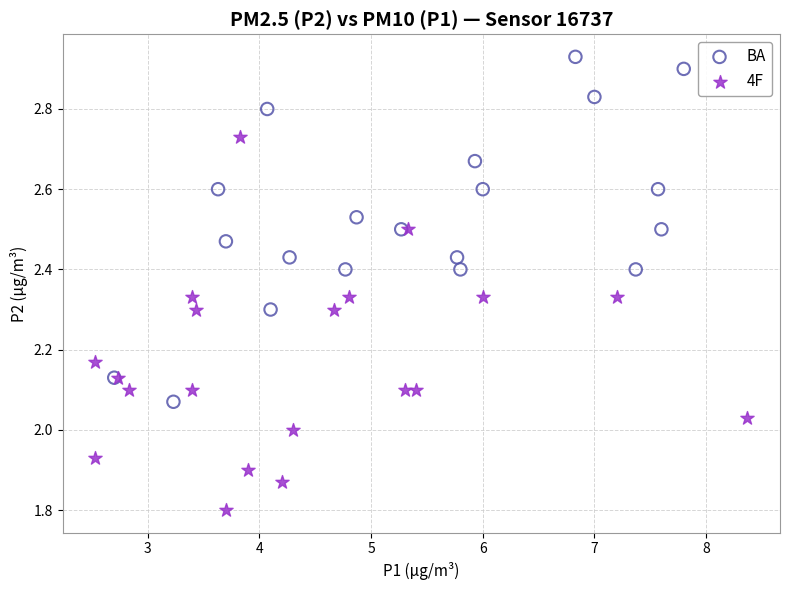

What are all the series names shown in the legend?

BA, 4F